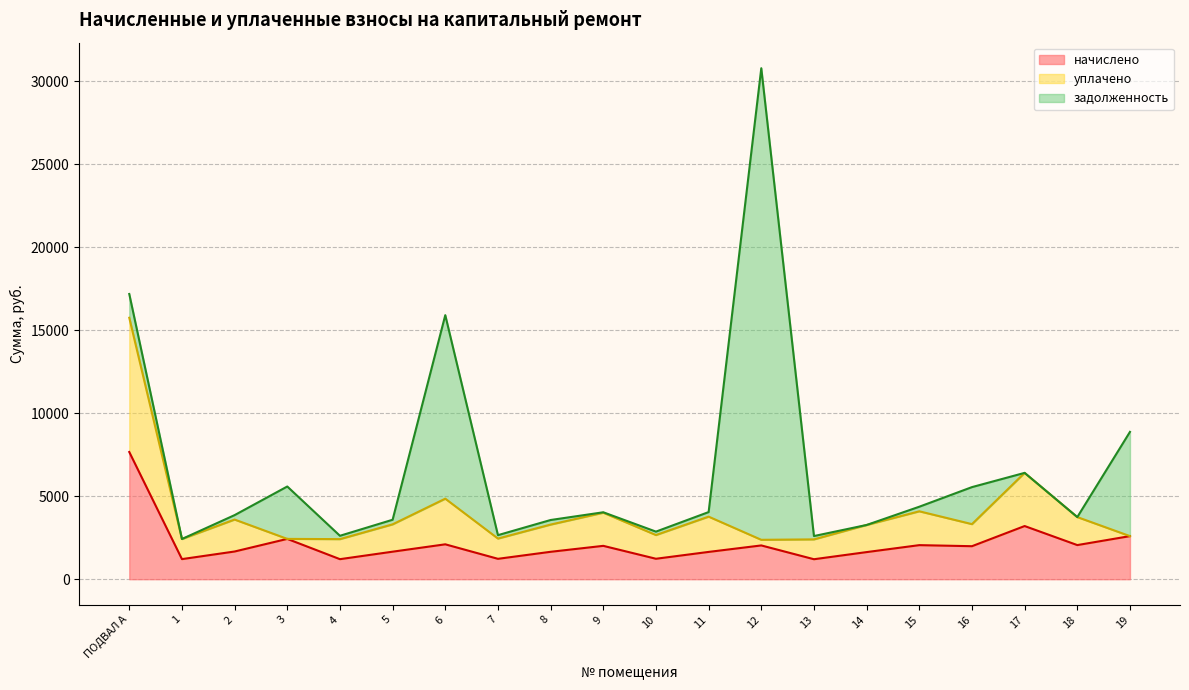

Does the chart display data point markers on the line(s)?

No